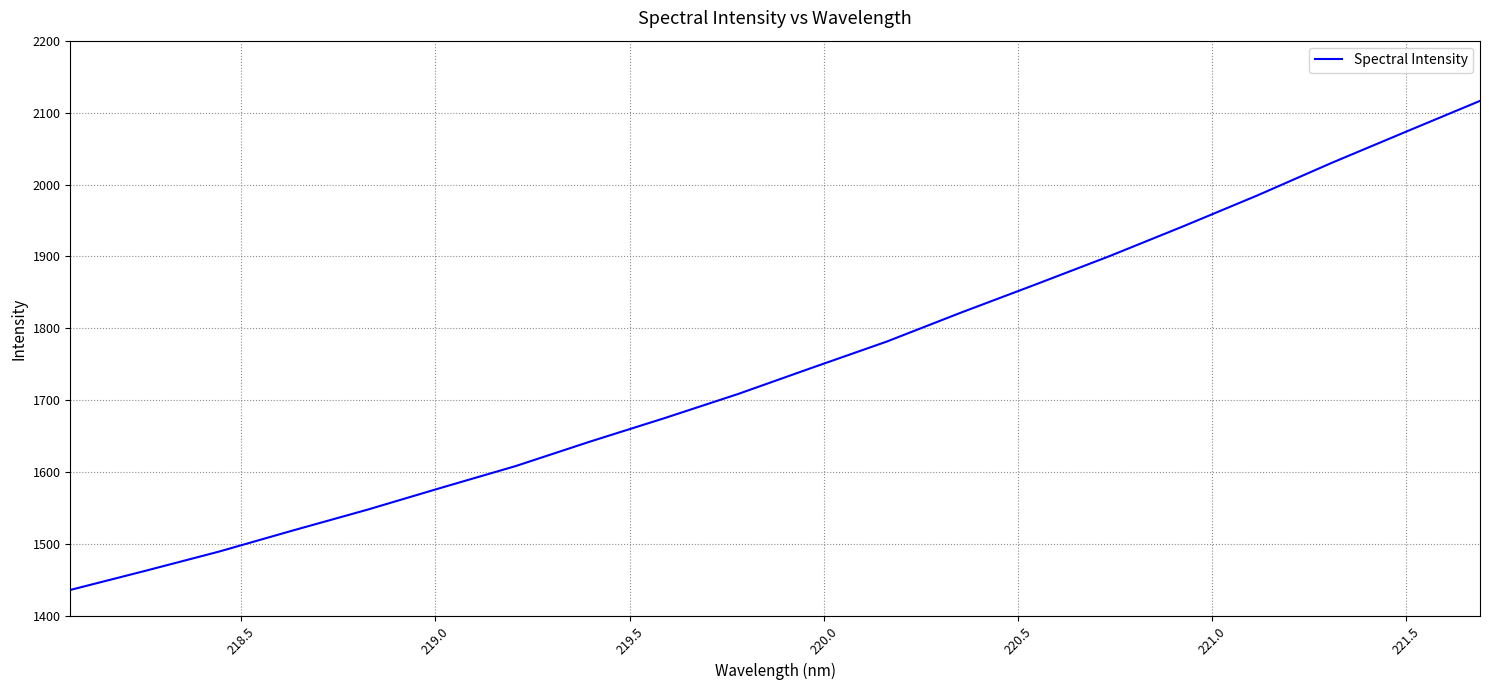

How many lines are shown in the chart?

1